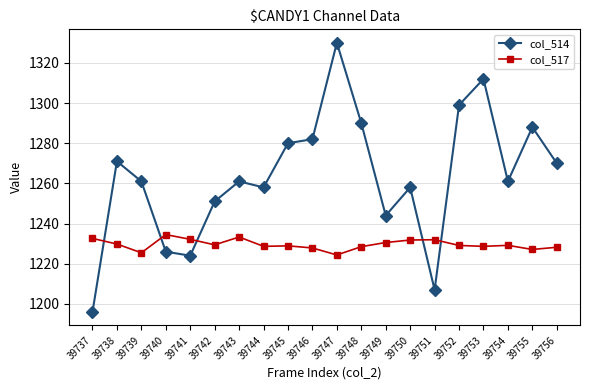

What is the sum of the col_517 values at 39754 and 39744?

2457.8